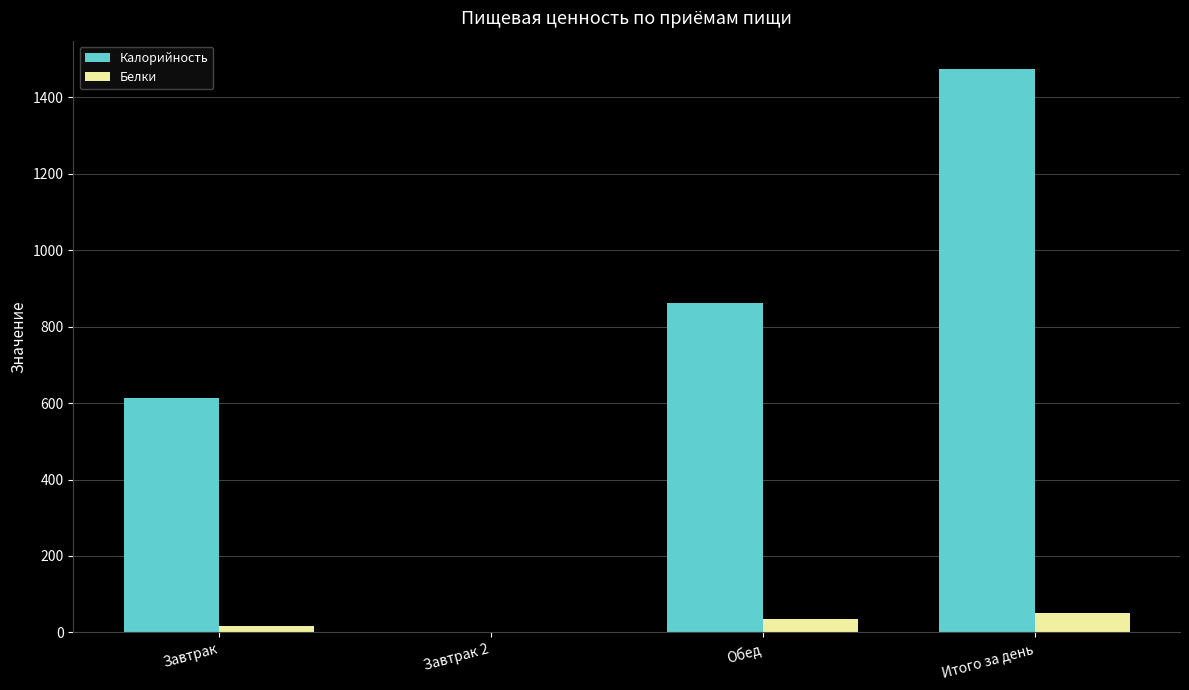

What is the sum of all Белки values?

102